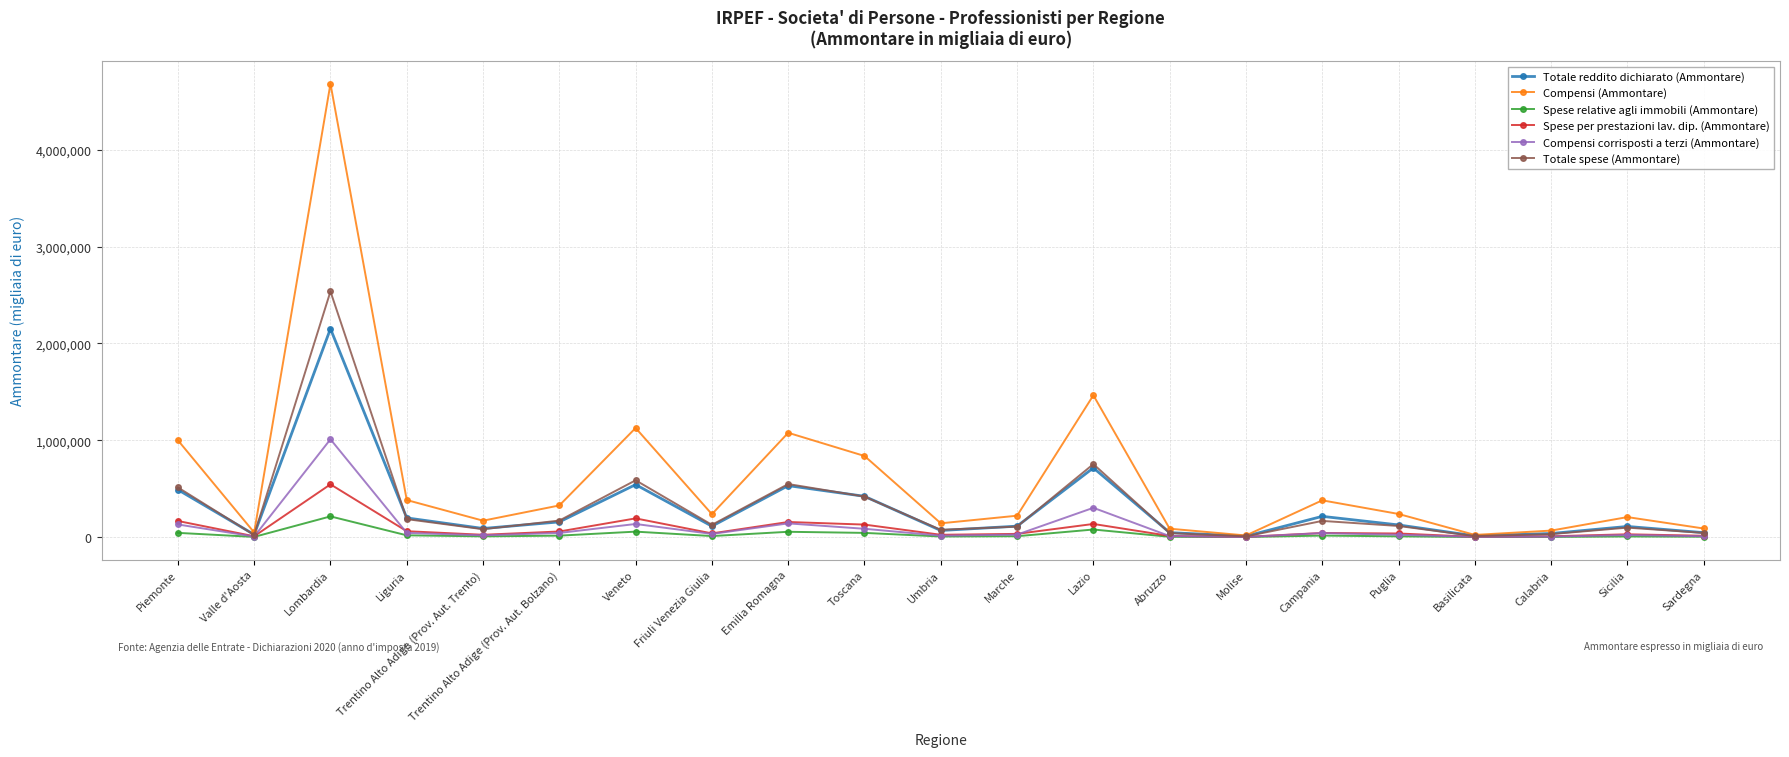

Rank the series by their maximum value, from lowest to highest.

Spese relative agli immobili (Ammontare), Spese per prestazioni lav. dip. (Ammontare), Compensi corrisposti a terzi (Ammontare), Totale reddito dichiarato (Ammontare), Totale spese (Ammontare), Compensi (Ammontare)